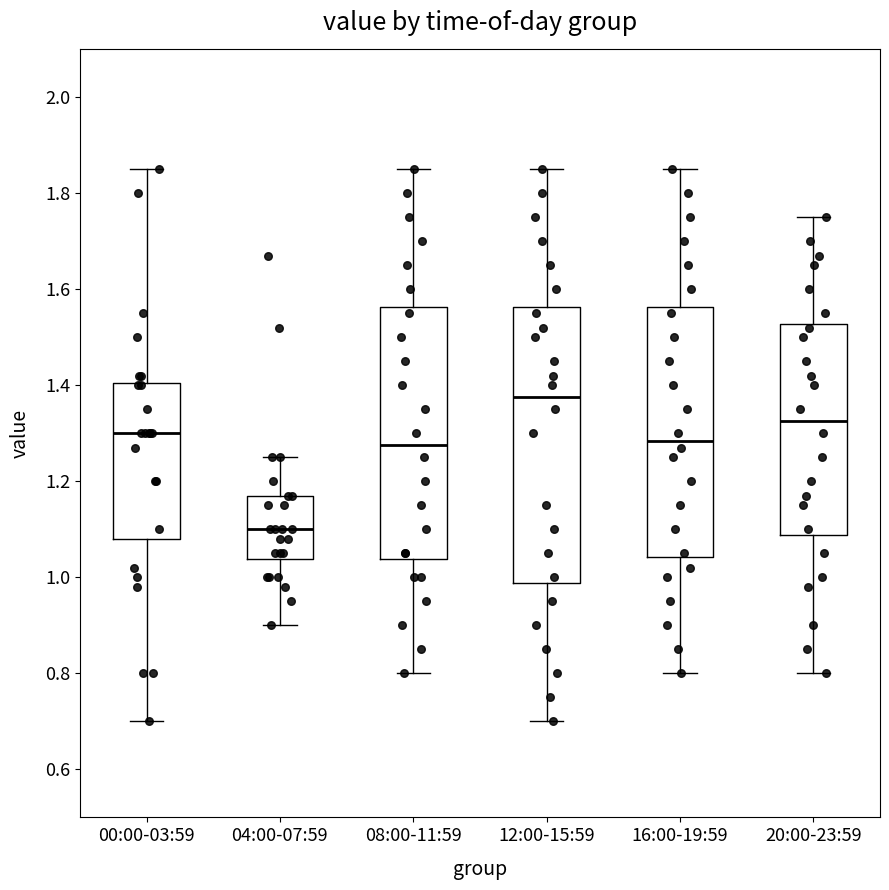

Where does the lower whisker of the box for 04:00-07:59 end on the y-axis? The values are not printed on the chart, so give them approximately, as read against the axis.

0.90